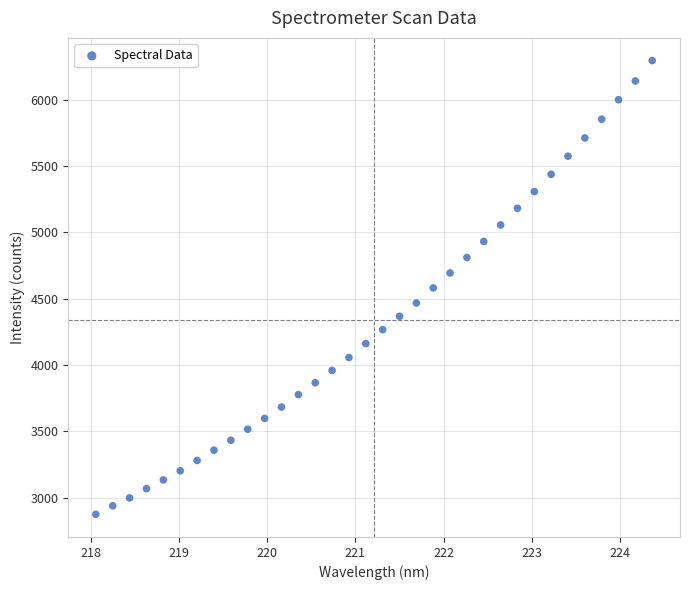

What is the range of X values (max minus min)?

6.3